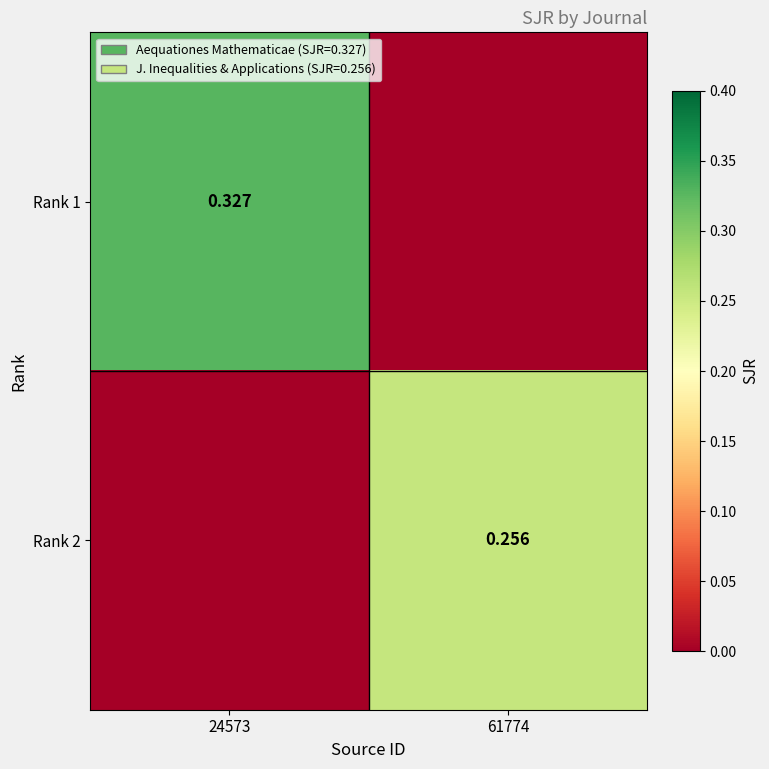

What is the total value across all series at 61774?

0.3